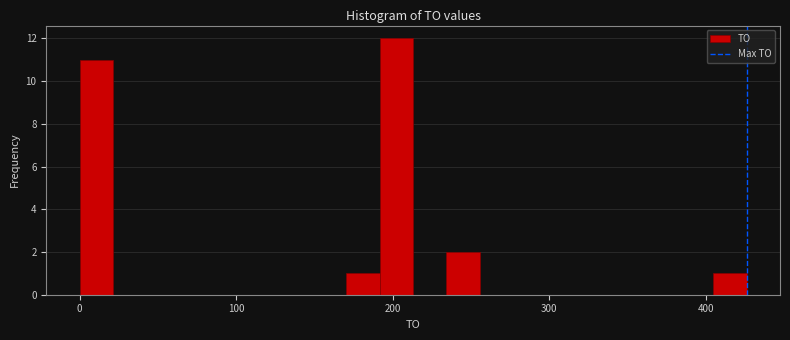

Read against the x-axis, roughly where is the centre of the tallest bar?

200